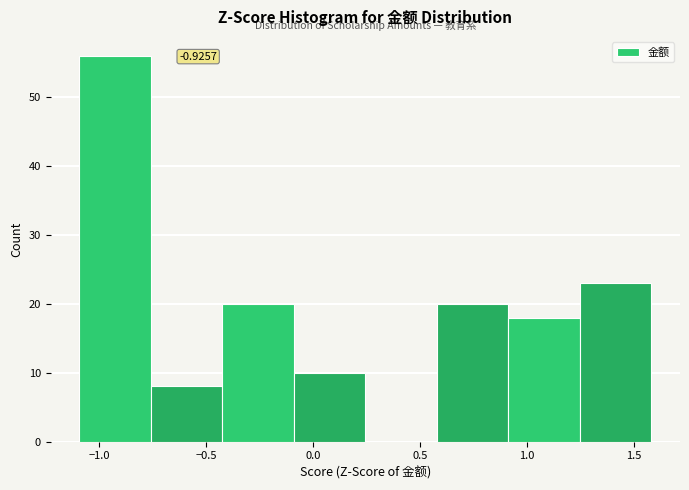

Over which range of the x-axis is the bar tallest?

-1.10 to -0.75